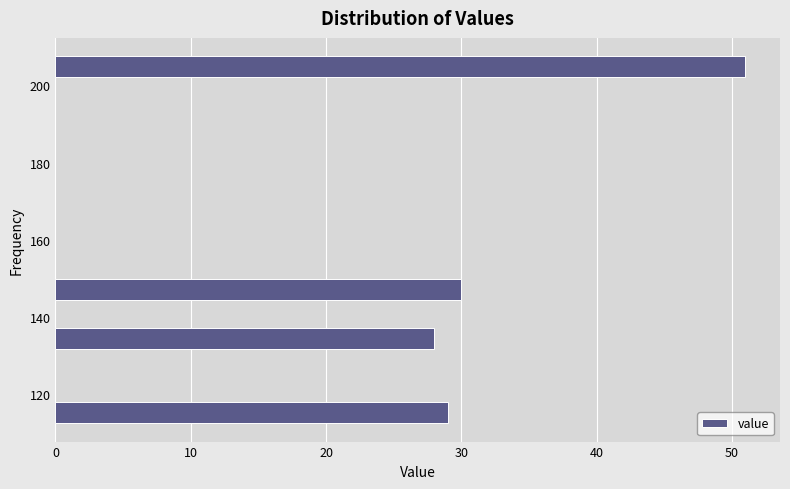

Around what value on the y-axis is the longest bar? Give the approximate position of its centre, as read against the axis.

204